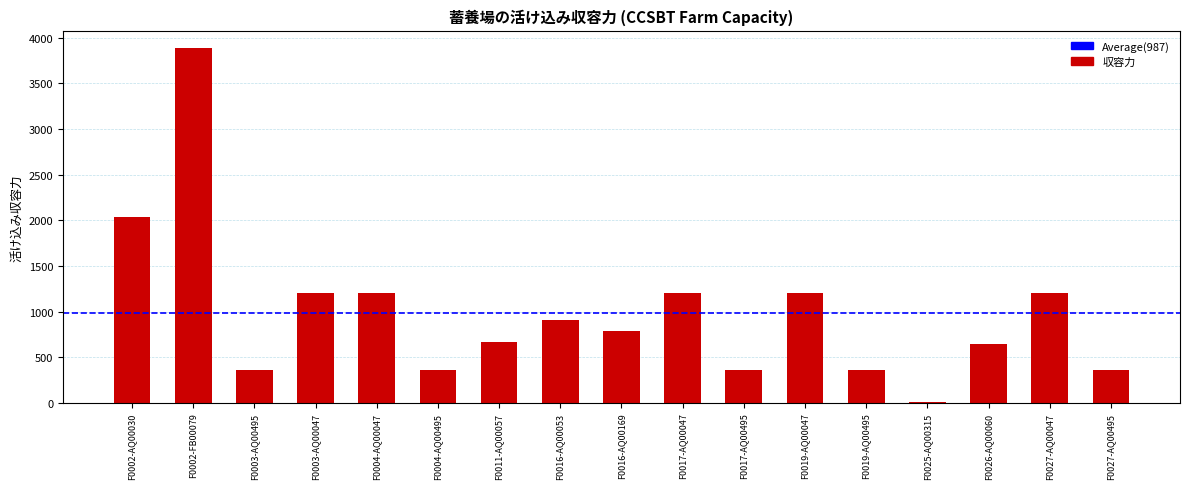

At which label is the value closest to 1945?

F0002-AQ00030